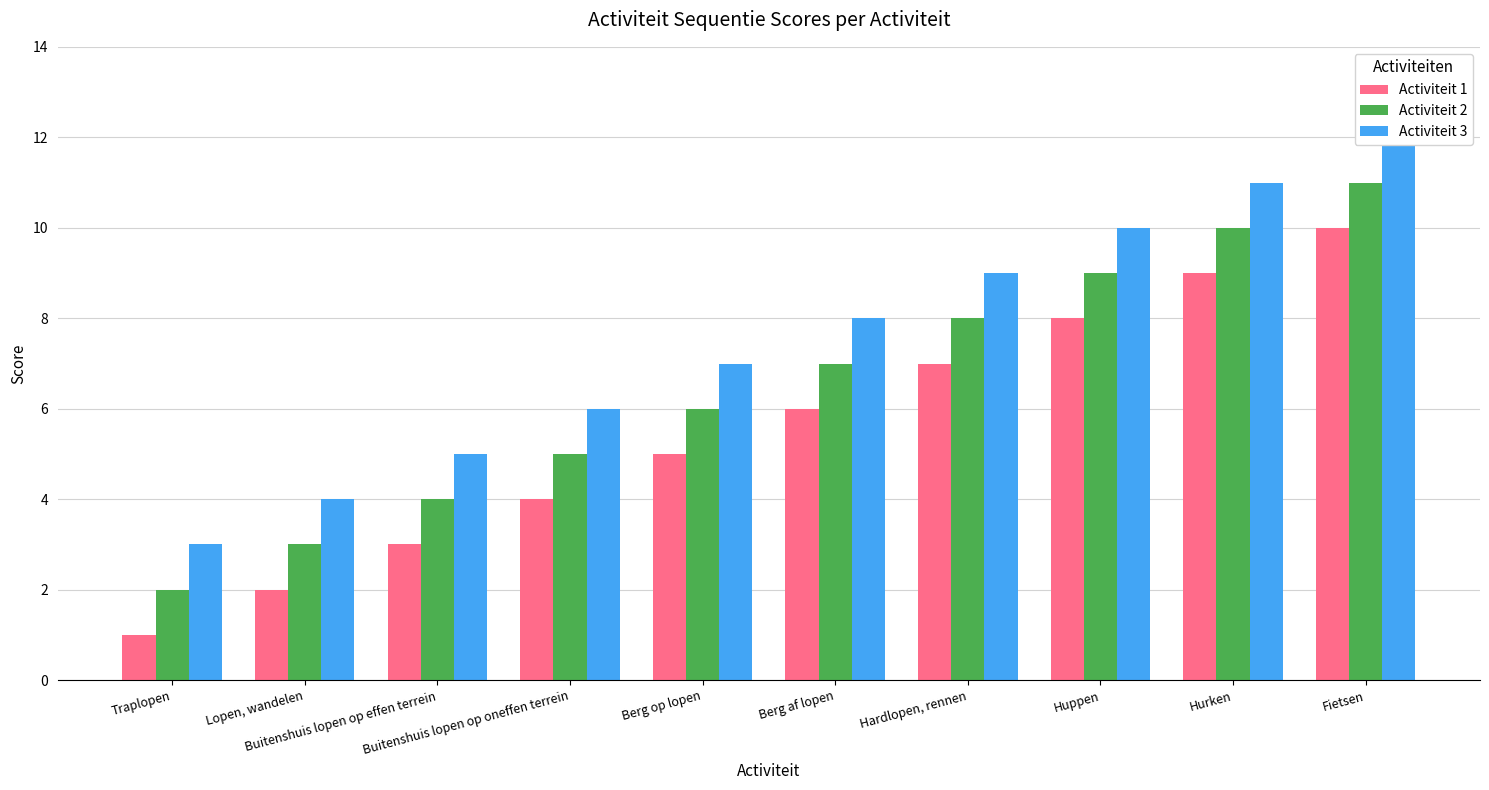

The Activiteit 3 series shows 7 at Buitenshuis lopen op effen terrein. True or false?

False